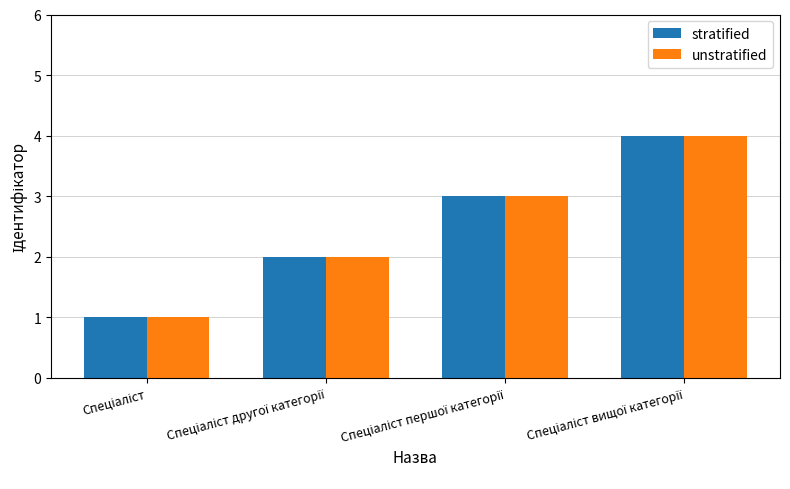

What is the sum of all unstratified values?

10